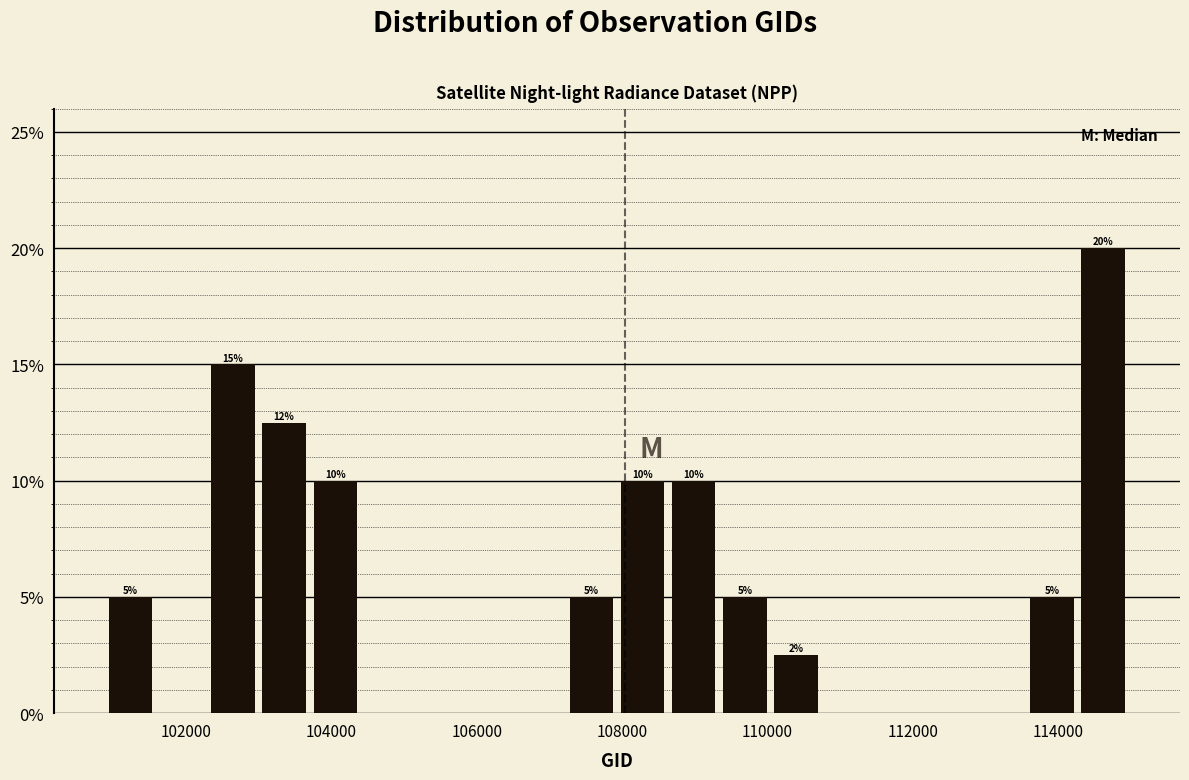

Read against the x-axis, roughly where is the centre of the tallest bar?

114600